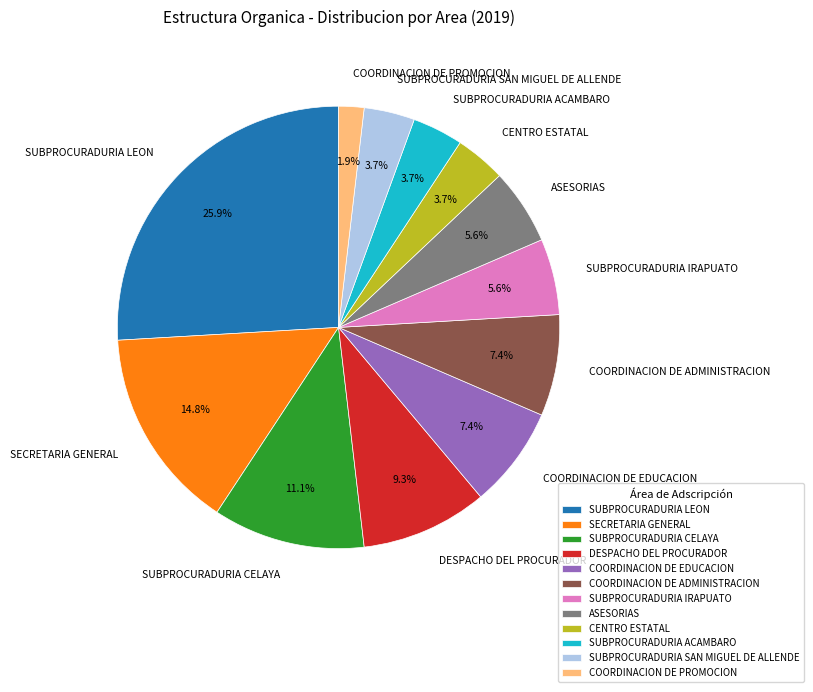

Count the number of slices in the pie.

12